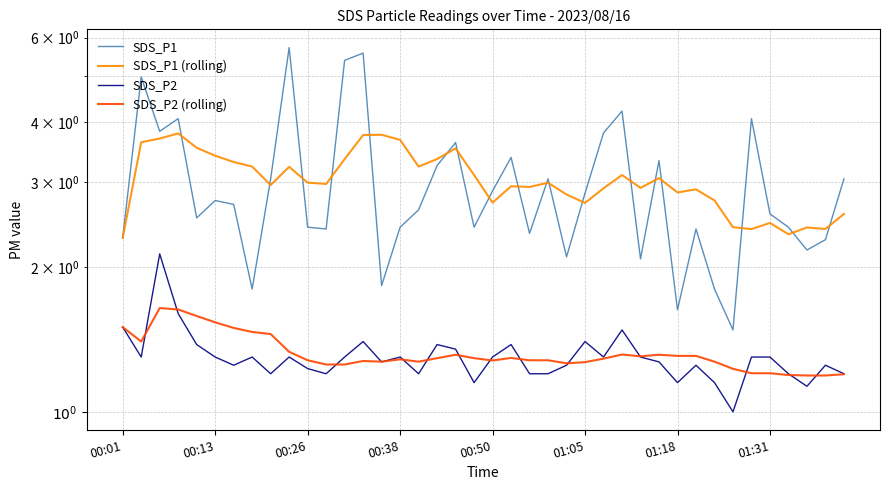

How many distinct data groups are displayed?

4